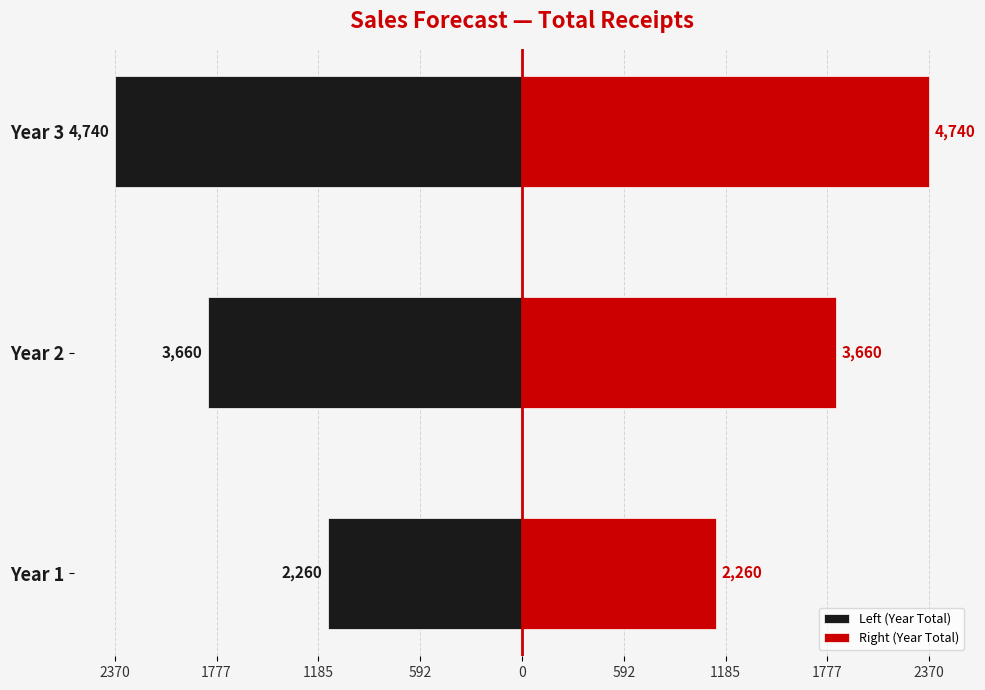

Count the number of categories in the chart.

3